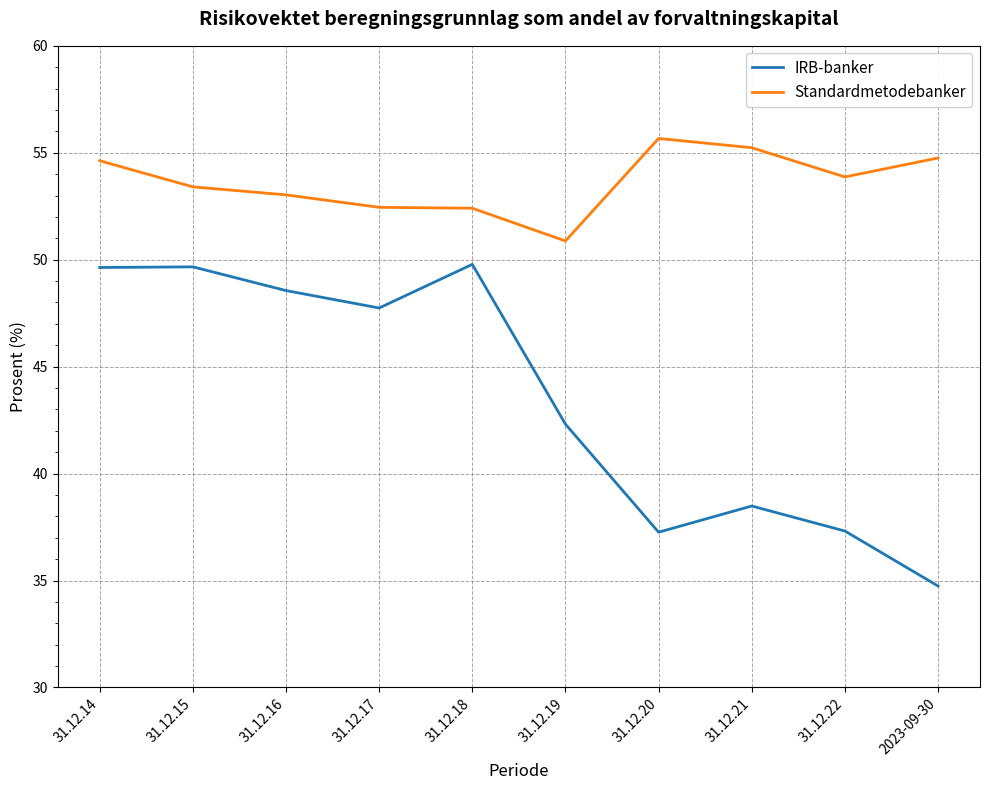

True or false: Standardmetodebanker has more than 0 points higher than both neighbors.

True